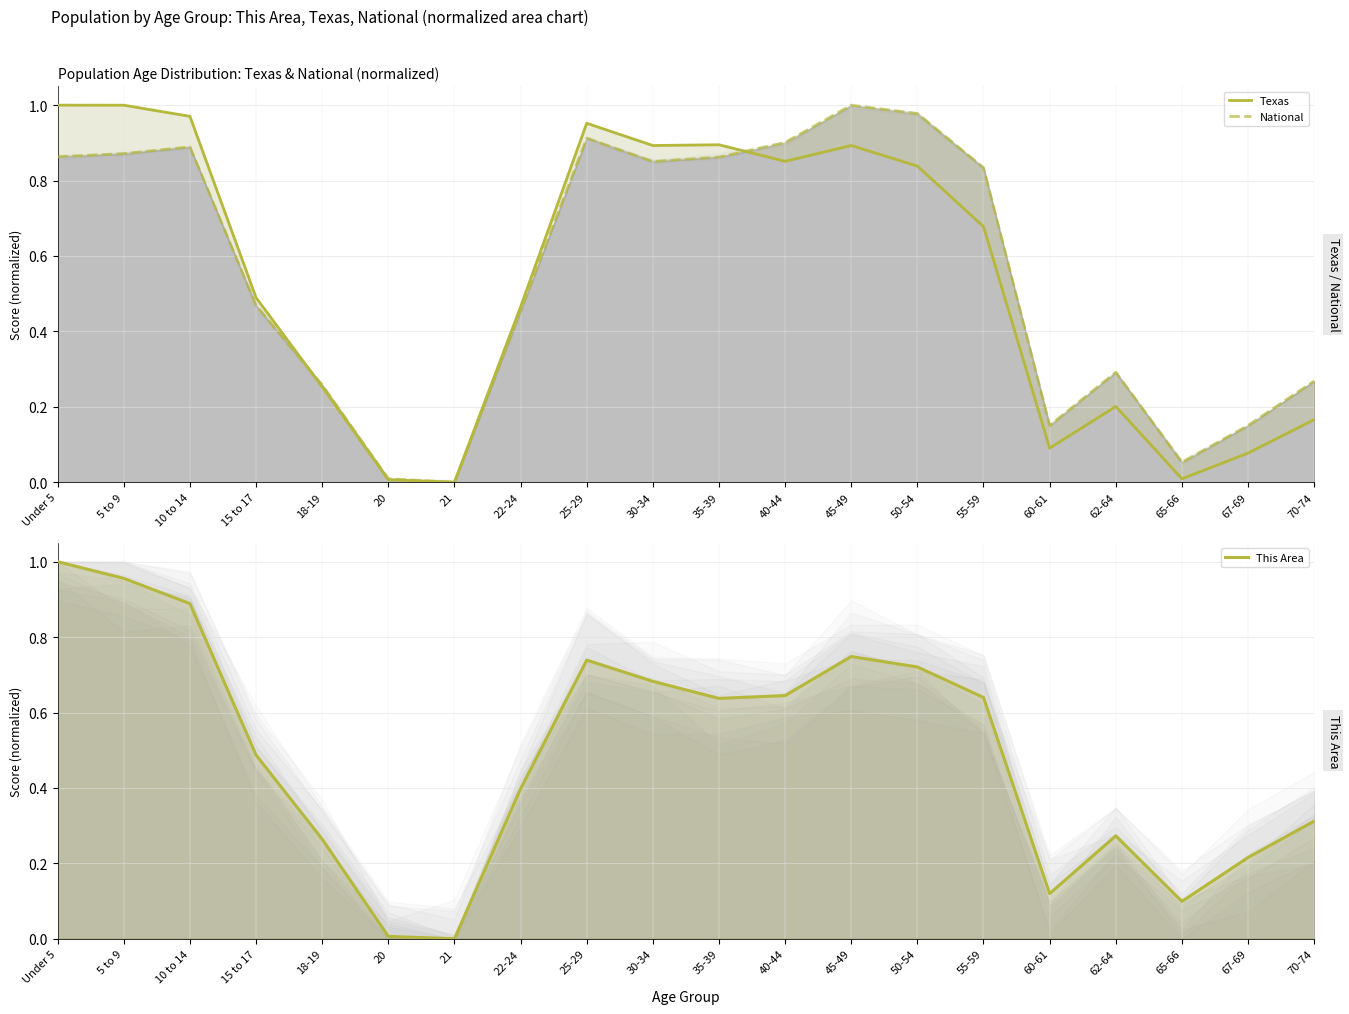

At which category does the chart reach its peak across all series?

Under 5